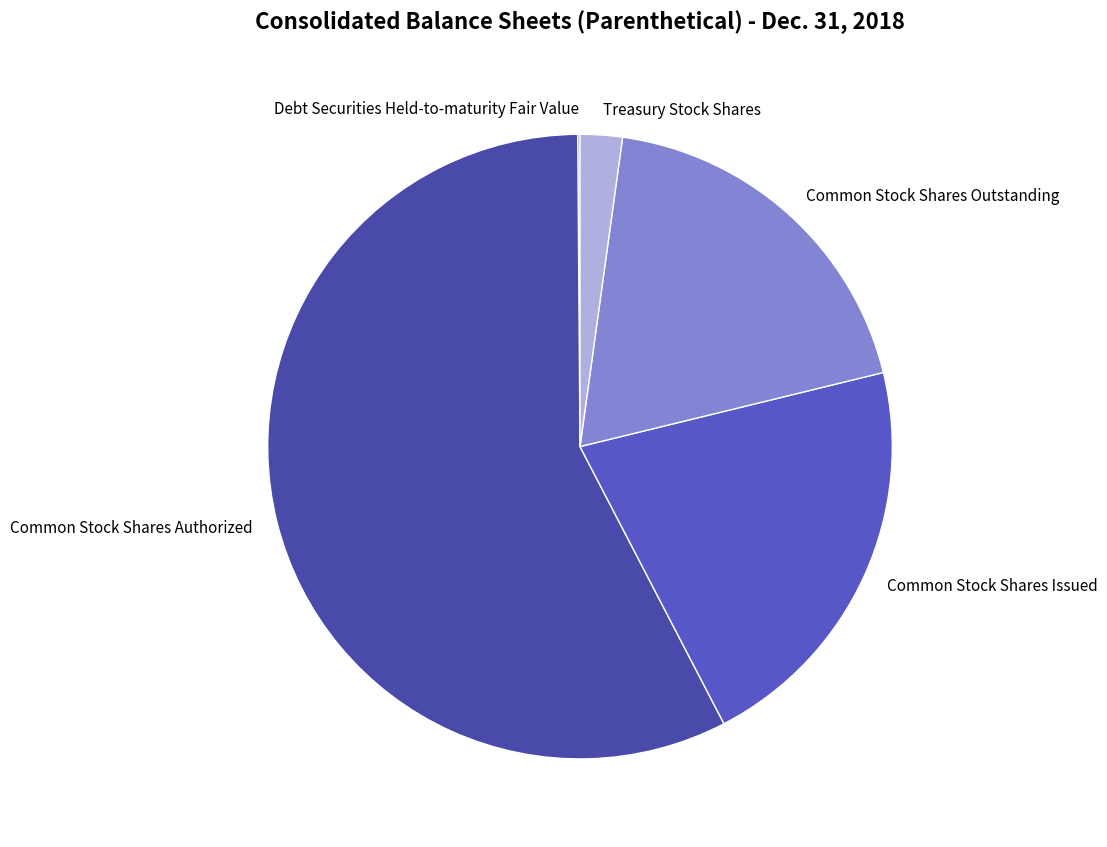

Is the sum of Common Stock Shares Issued and Common Stock Shares Outstanding greater than half?

No